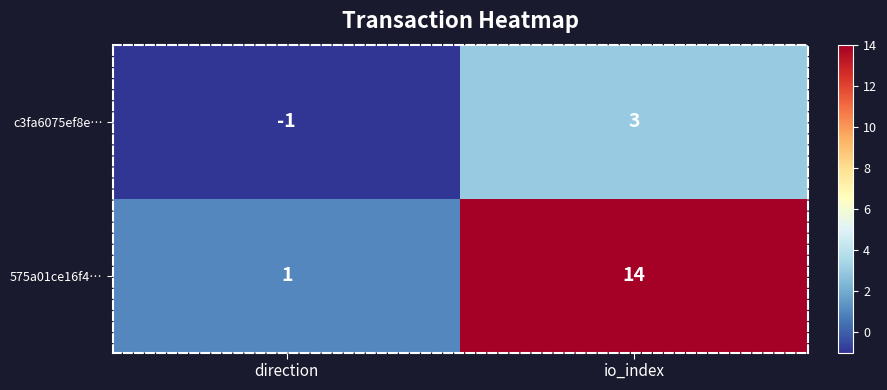

How many distinct data groups are displayed?

2